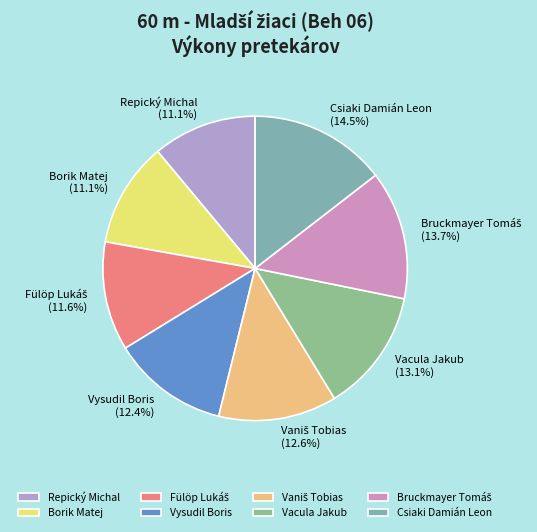

How much of the chart is everything except Vysudil Boris?

87.6%